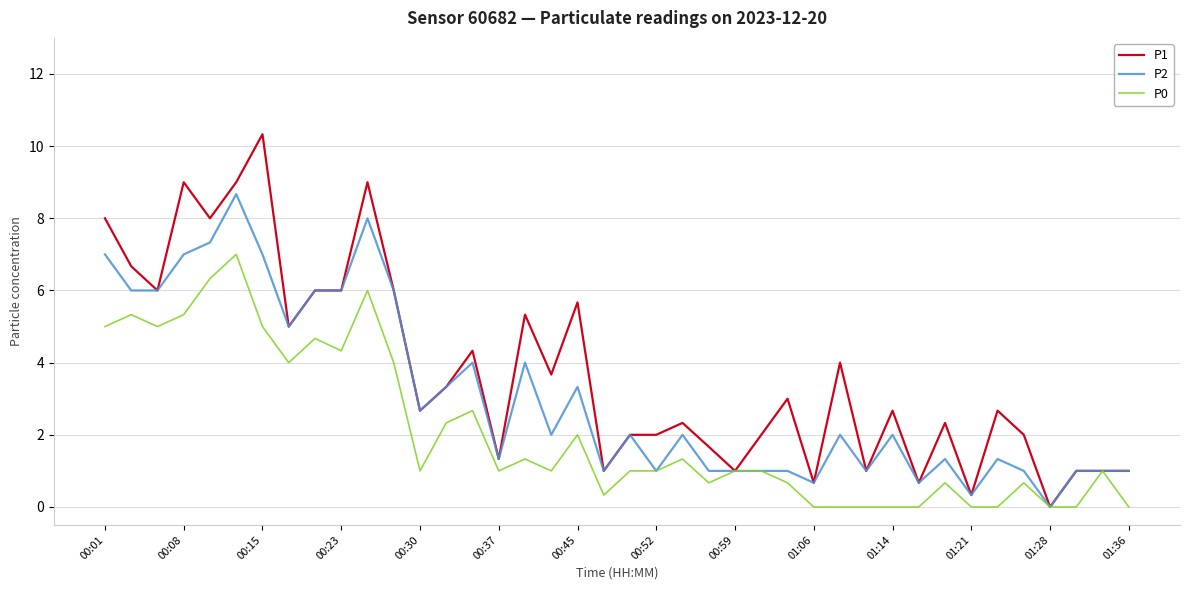

Rank the series by their average value, from lowest to highest.

P0, P2, P1